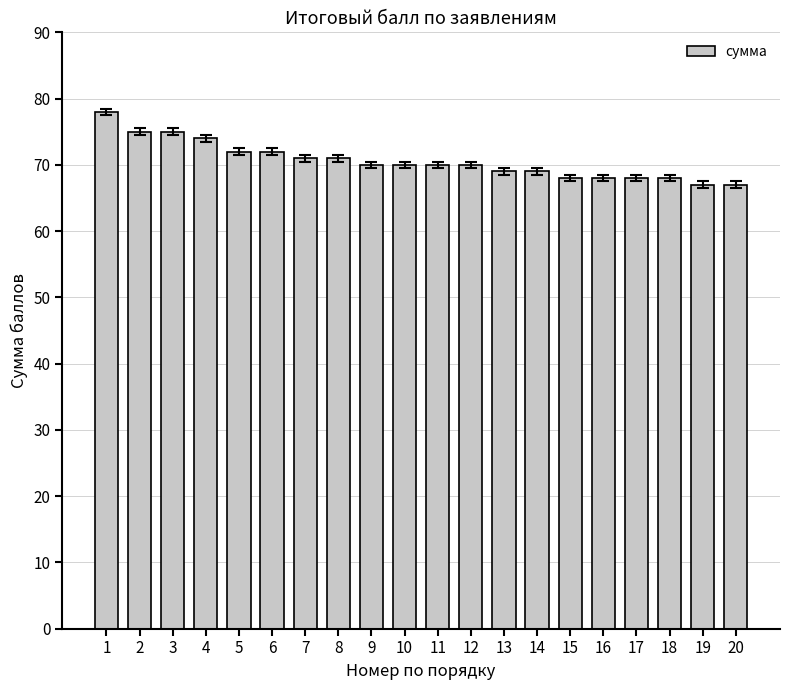

What is the minimum value shown in the chart?

67